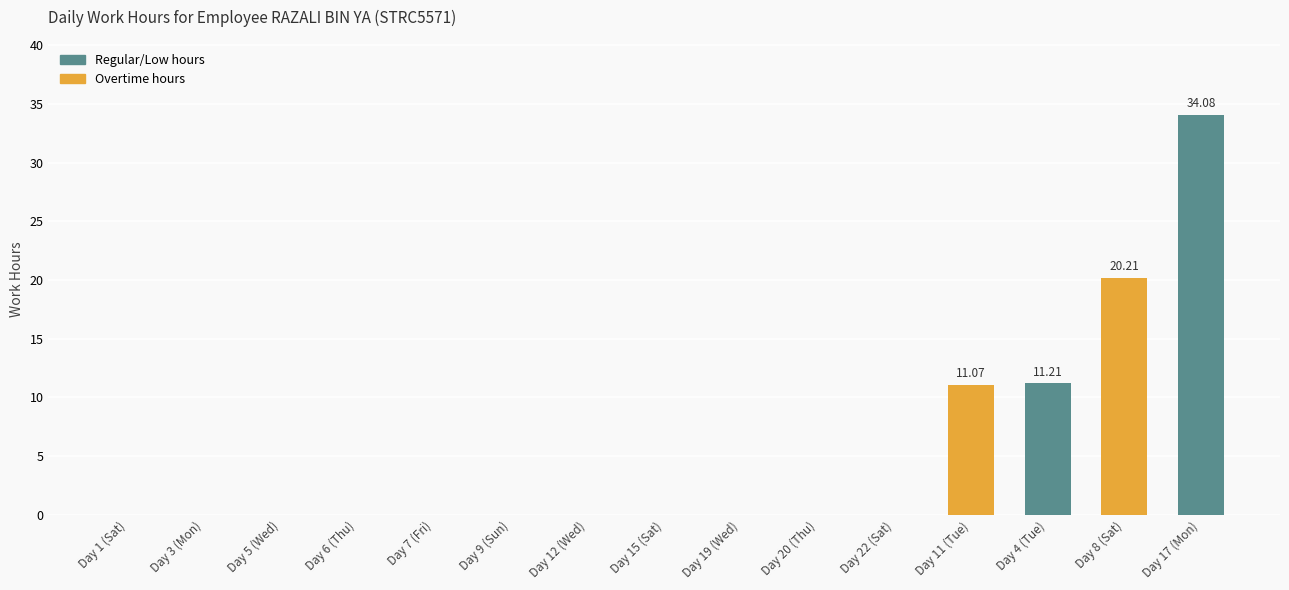

The value at Day 8 (Sat) is 13.5. True or false?

False